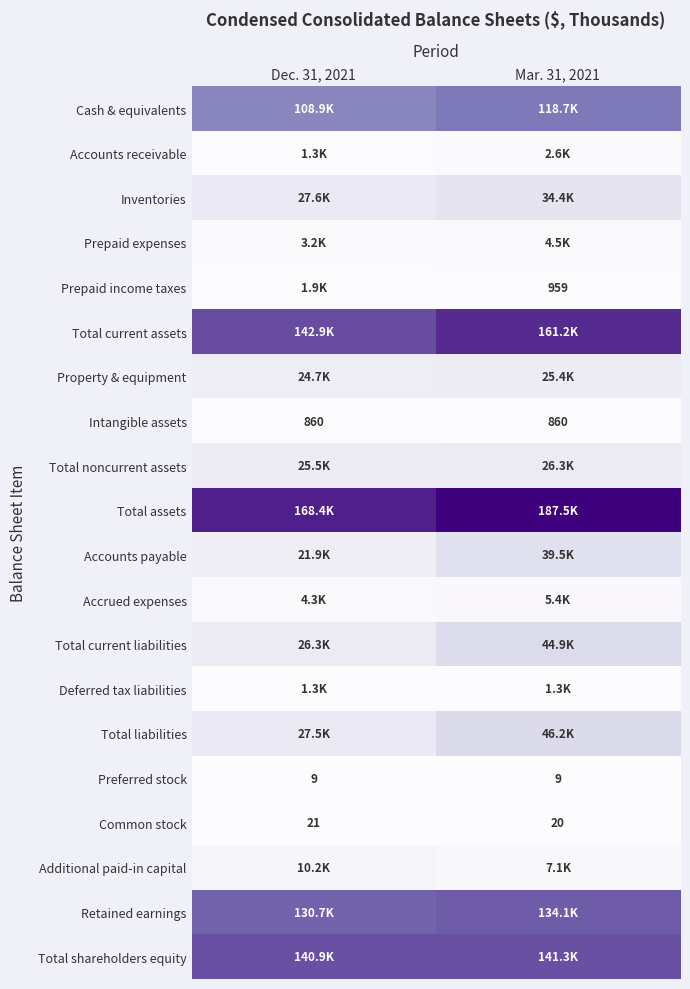

How many data points does each series have?

2